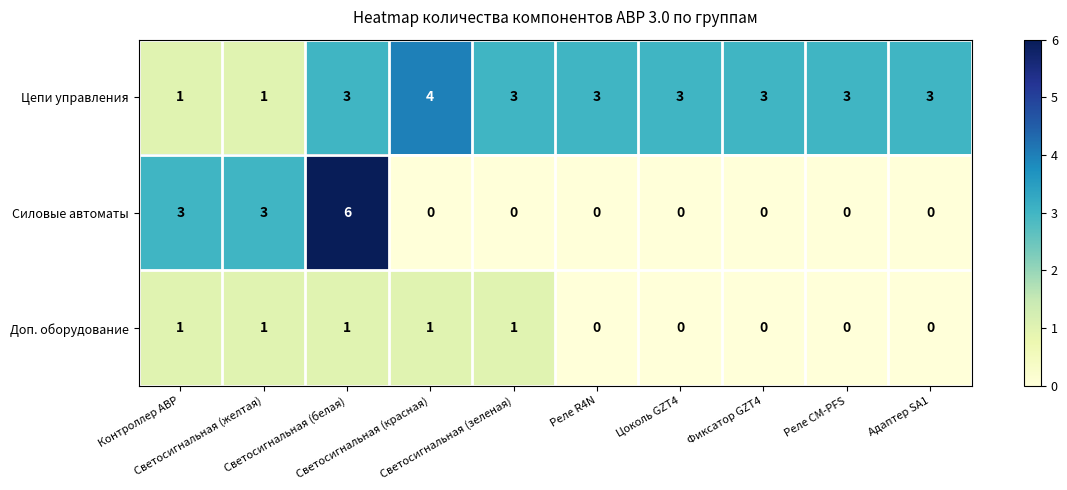

What is the difference between the maximum and second lowest values in the Силовые автоматы series?

6